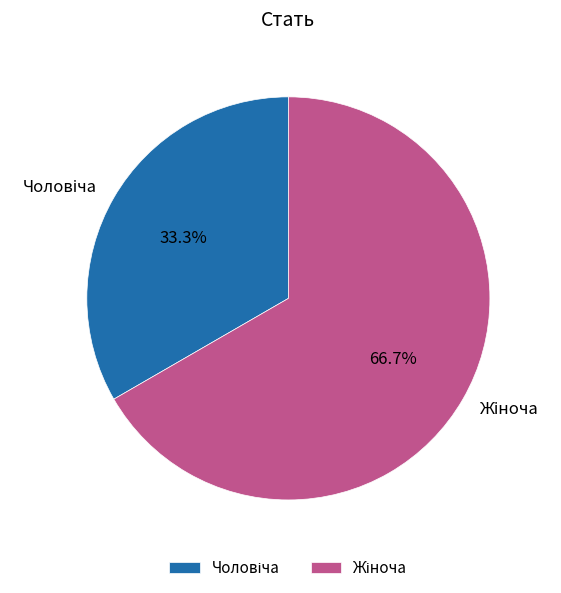

Is there any slice that represents more than half of the pie?

Yes